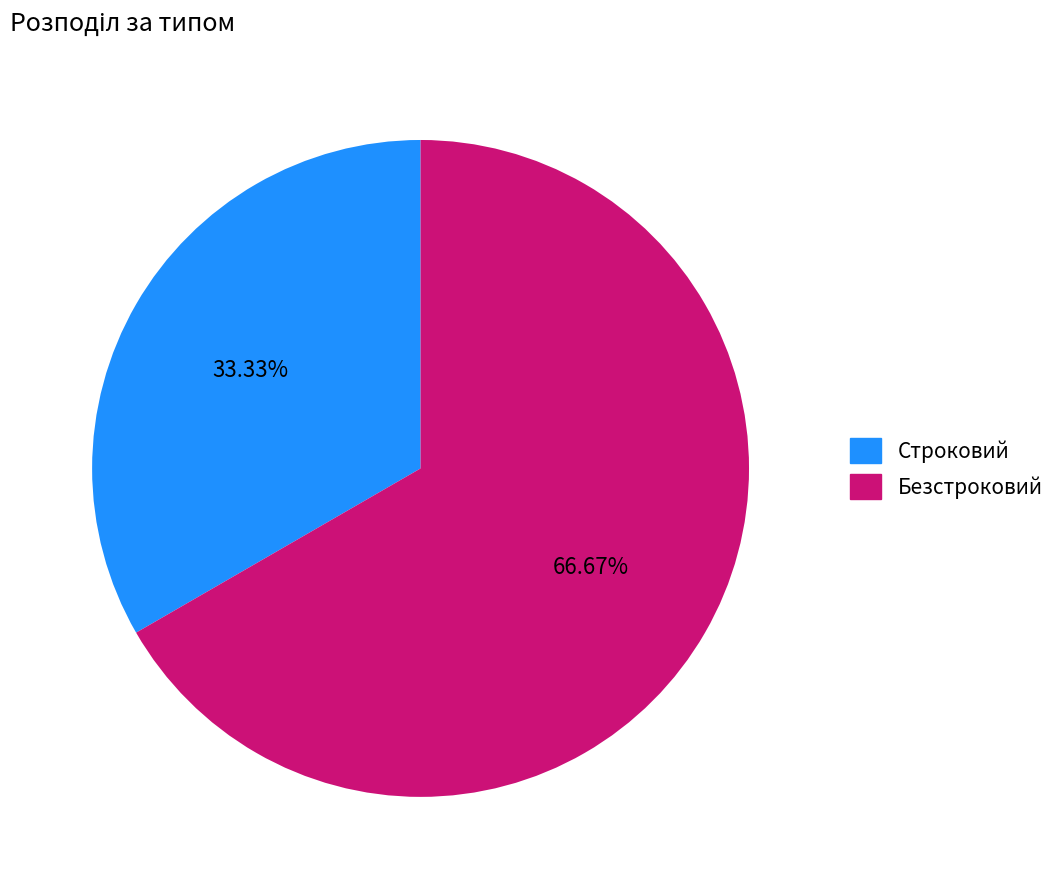

How many slices are in this pie chart?

2